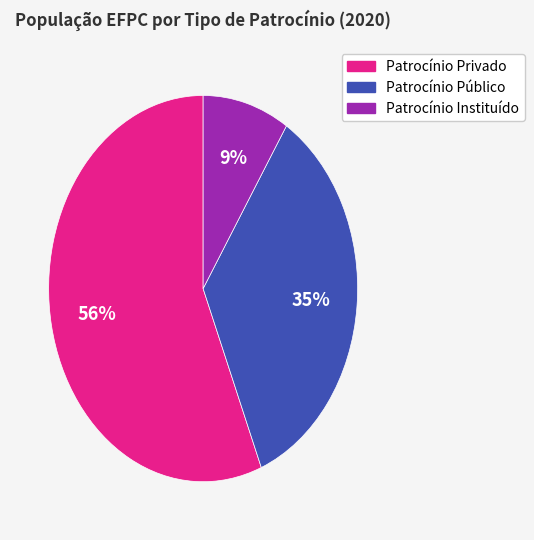

Is it true that Patrocínio Privado is 46% of the pie?

False